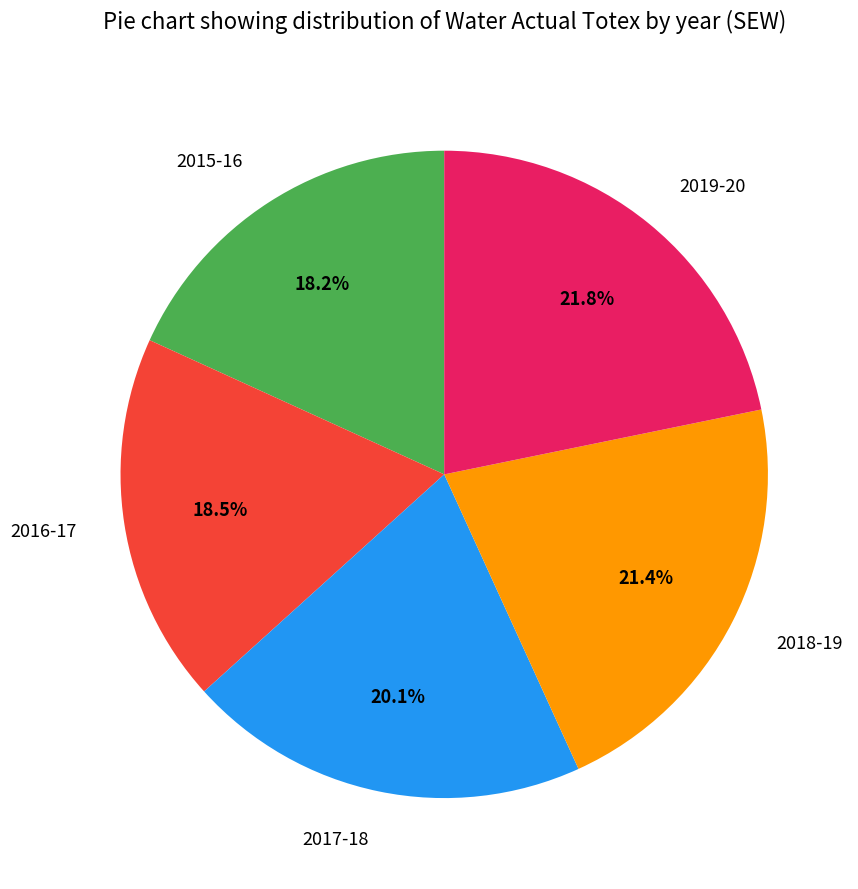

How many slices are in this pie chart?

5